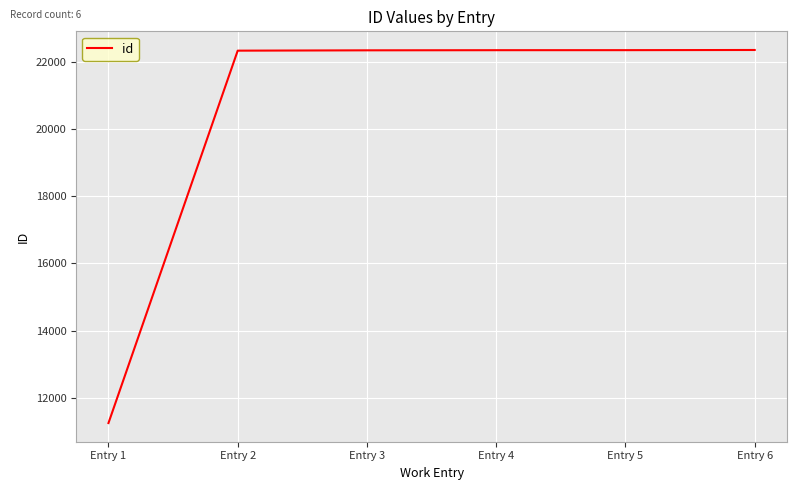

What is the change in value from Entry 4 to Entry 5?

+1